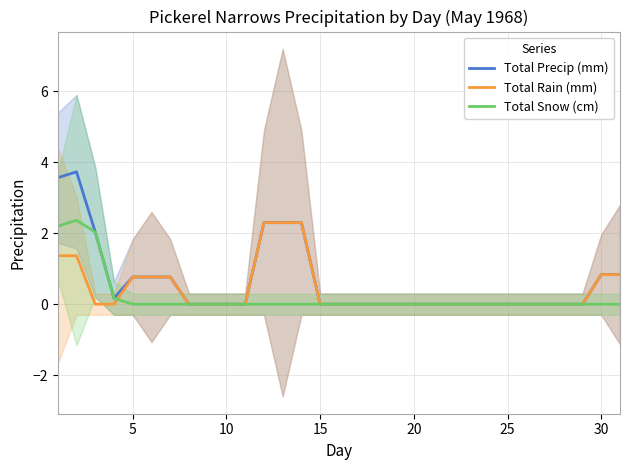

True or false: Total Snow (cm) and Total Precip (mm) cross at least once.

False